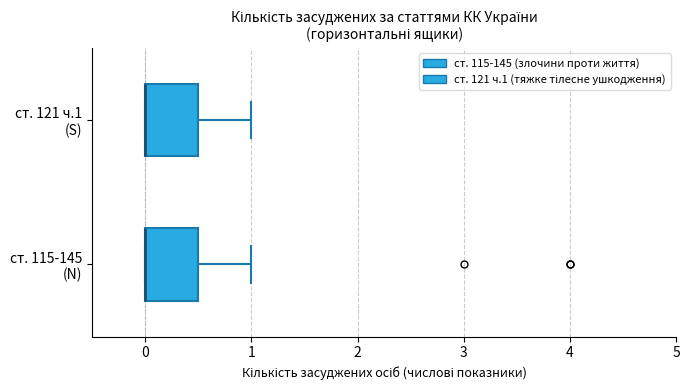

Where does the right whisker of the box for ст. 121 ч.1 (S) end on the x-axis? The values are not printed on the chart, so give them approximately, as read against the axis.

1.0